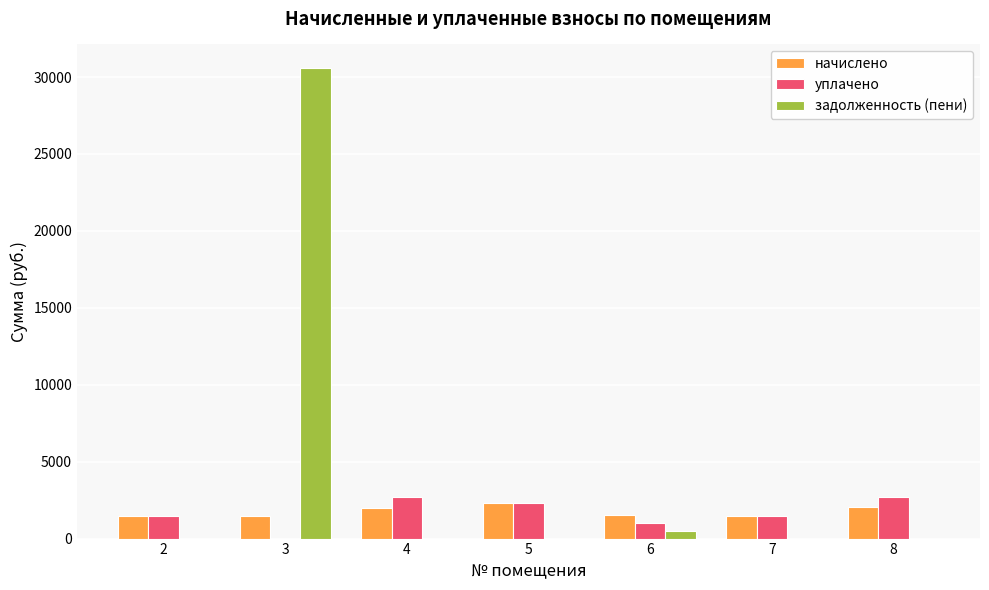

At which category is the sum across all series the highest?

3